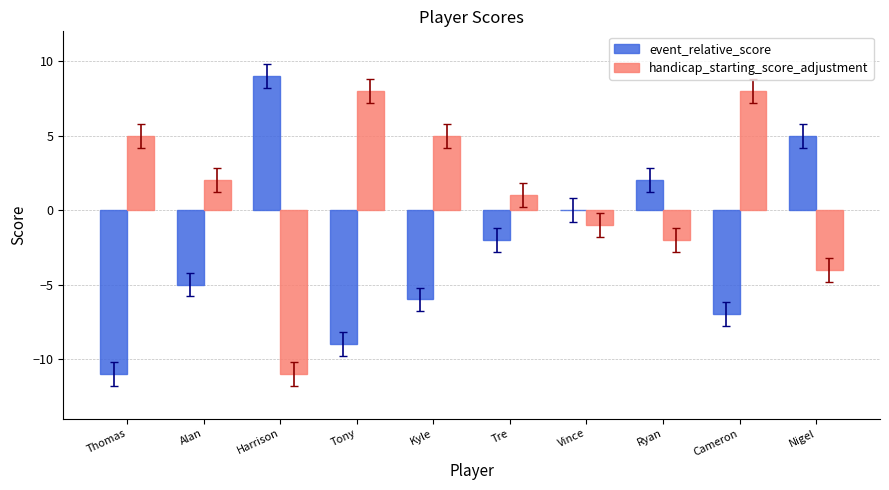

Which series changed the most between Thomas and Tre?

event_relative_score